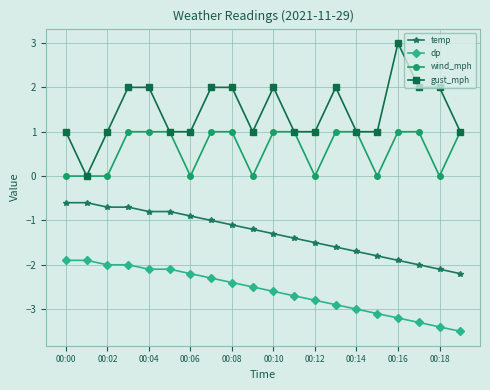

True or false: temp and wind_mph cross at least once.

False